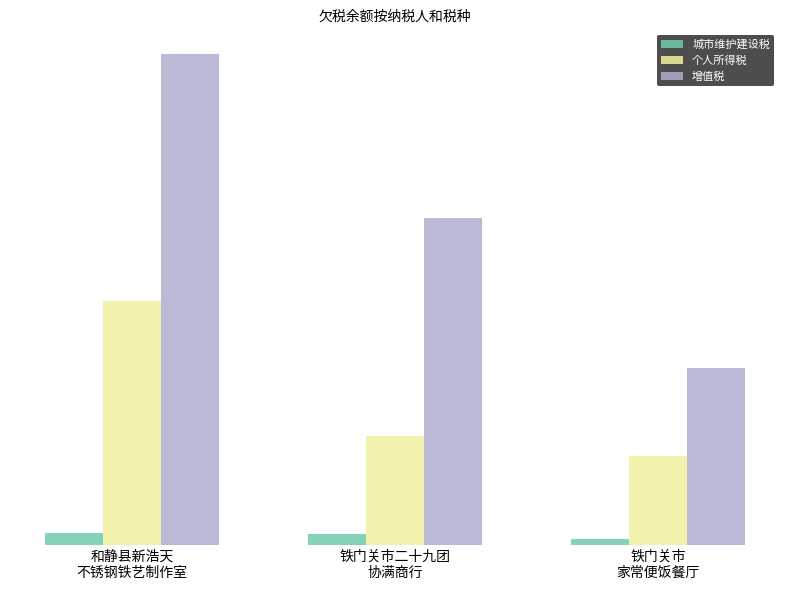

What is the difference between the maximum and minimum values in the 个人所得税 series?

4526.8